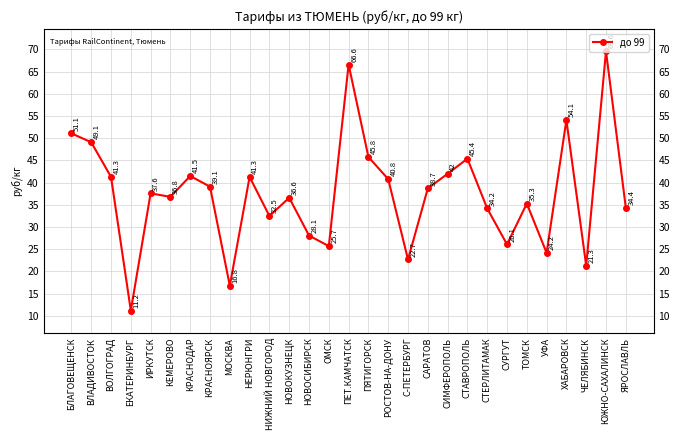

True or false: the data has more than 2 interior local peaks.

True